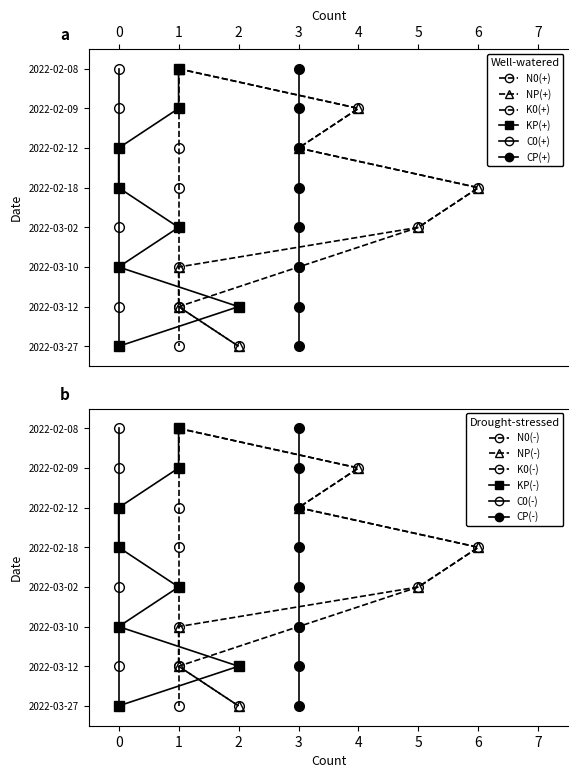

Count the number of data series in this chart.

6